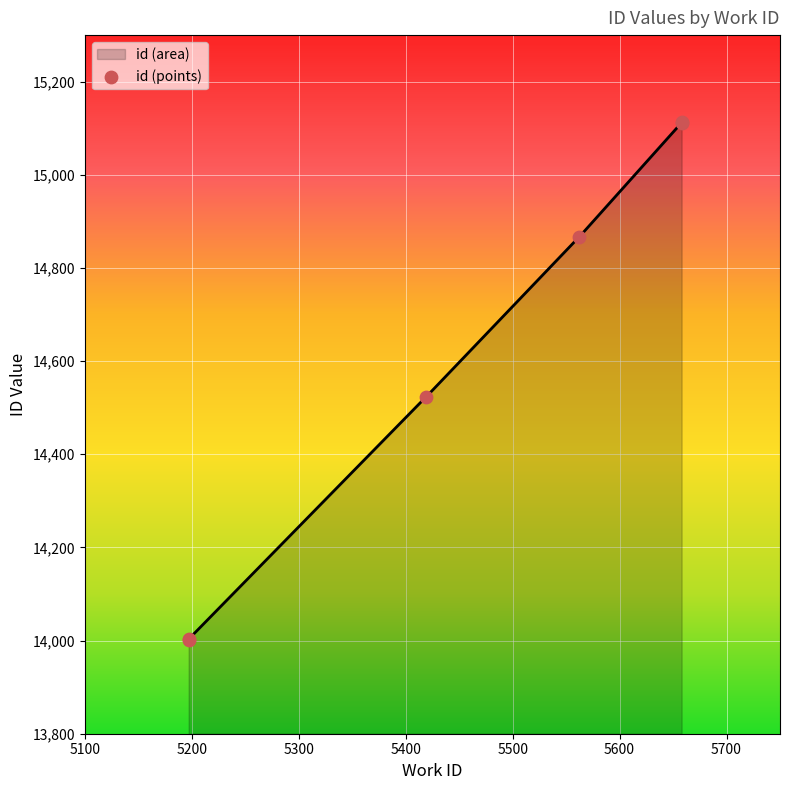

Approximately how many times larger is the value at 5100 compared to 5400?

0.9